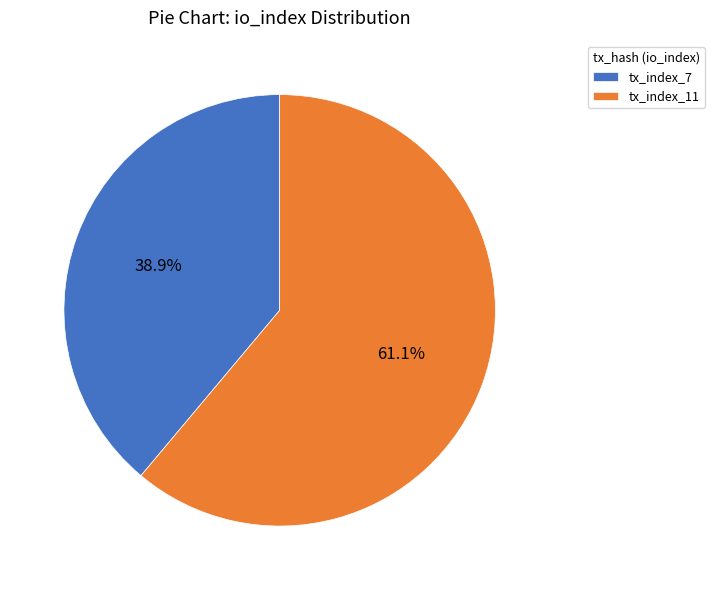

What is the ratio of the value at tx_index_11 to the value at tx_index_7?

1.6